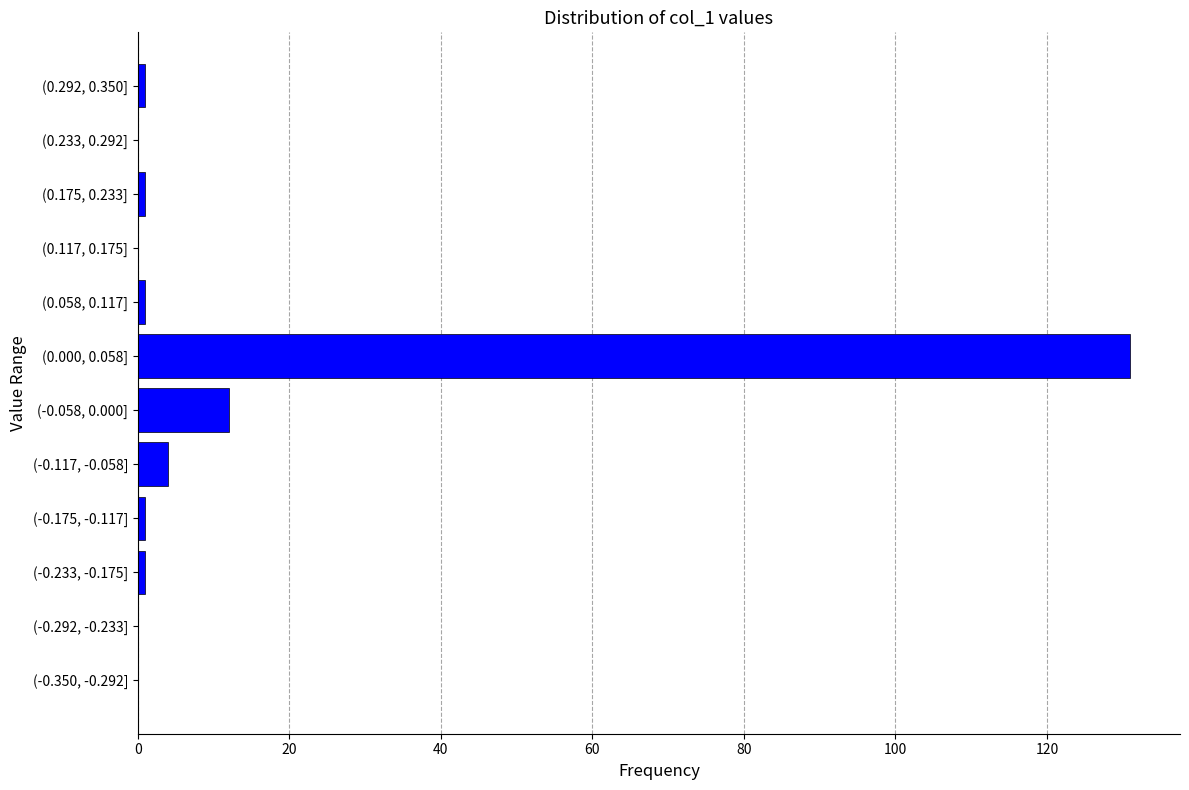

Reading top to bottom, extract all data points from this chart.

(0.292, 0.350]=1	(0.233, 0.292]=0	(0.175, 0.233]=1	(0.117, 0.175]=0	(0.058, 0.117]=1	(0.000, 0.058]=131	(-0.058, 0.000]=12	(-0.117, -0.058]=4	(-0.175, -0.117]=1	(-0.233, -0.175]=1	(-0.292, -0.233]=0	(-0.350, -0.292]=0